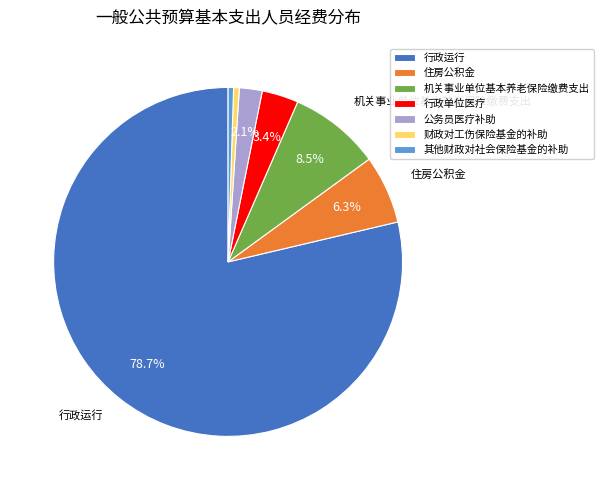

Does any single category account for the majority?

Yes